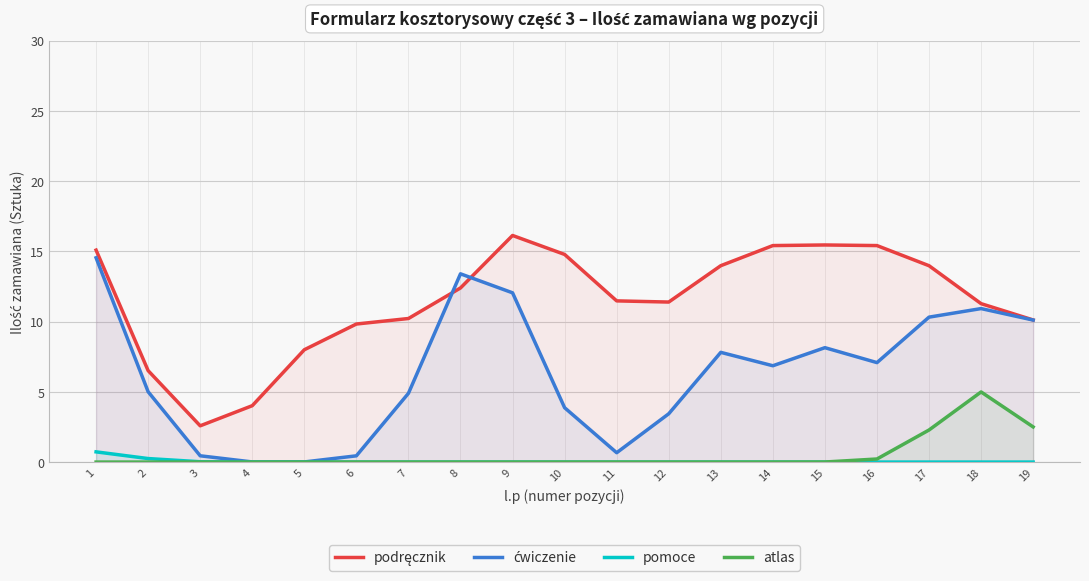

Which series changed the most between 5 and 10?

podręcznik